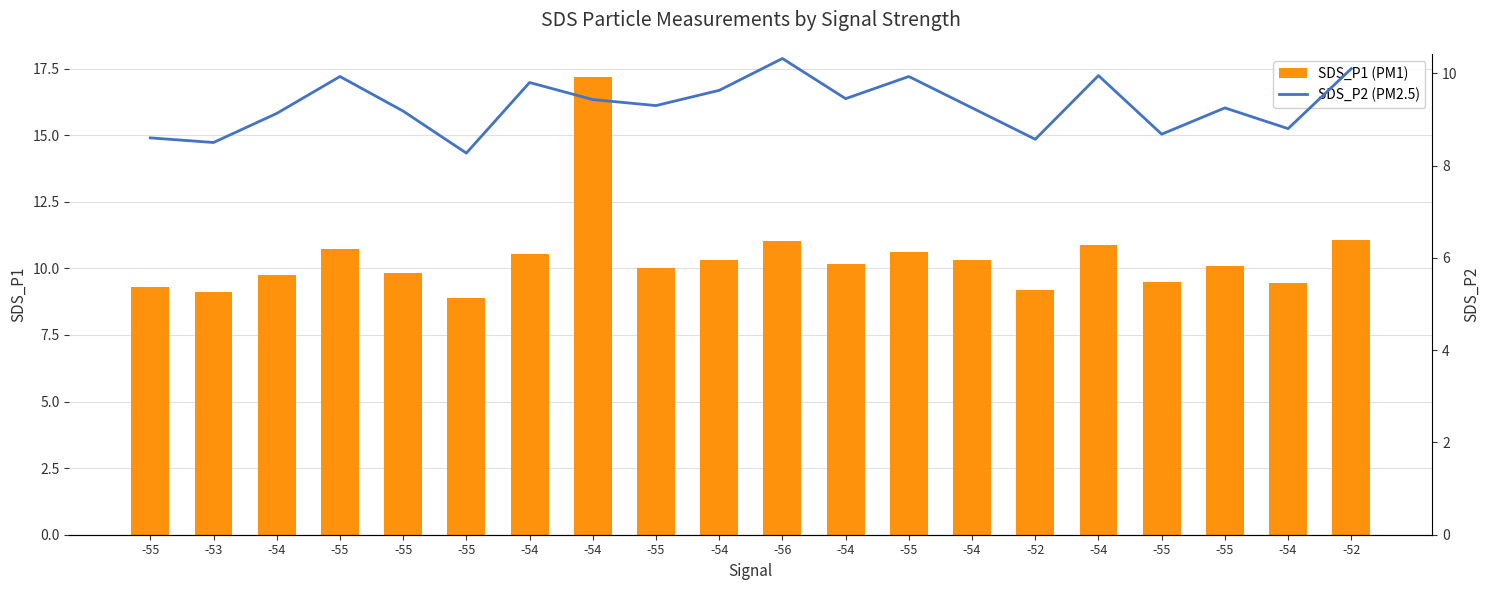

At which label does SDS_P2 (PM2.5) first exceed 9?

-54